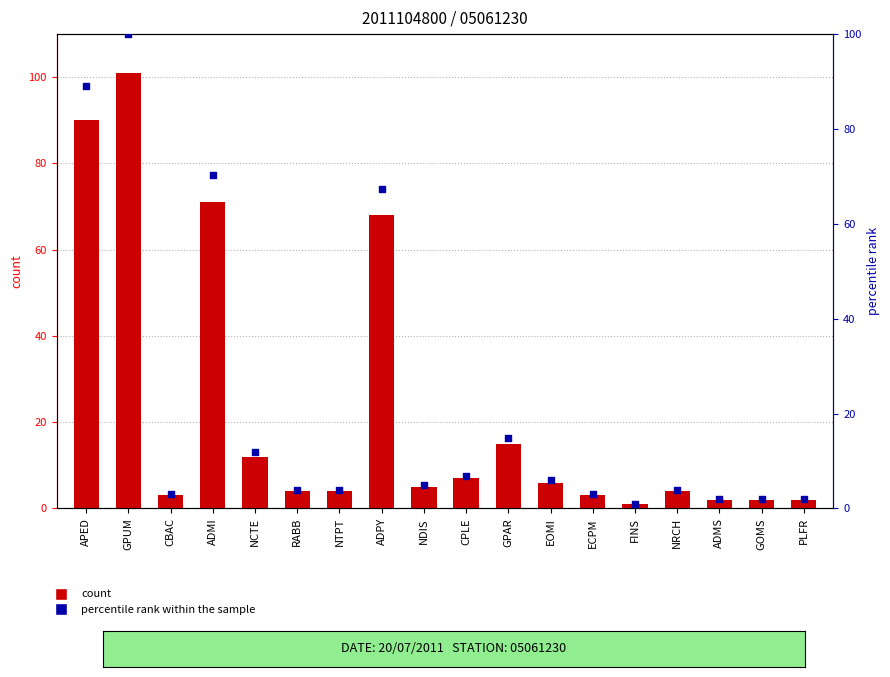

At which category is the sum across all series the highest?

GPUM